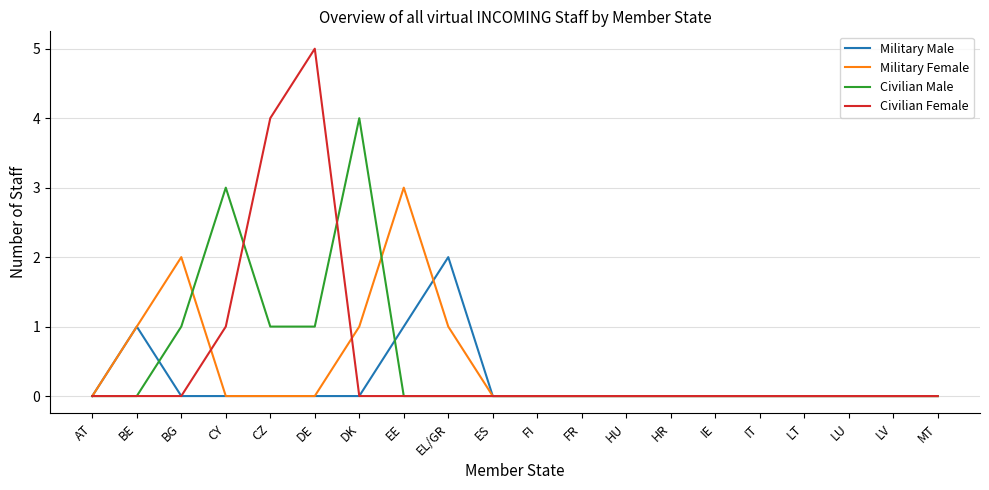

How many lines are shown in the chart?

4